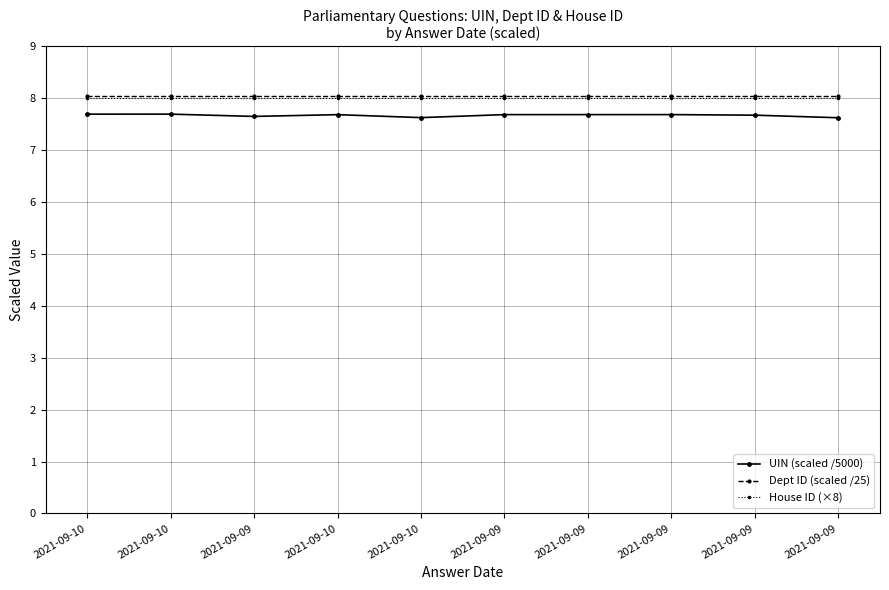

What are all the series names shown in the legend?

UIN (scaled /5000), Dept ID (scaled /25), House ID (×8)